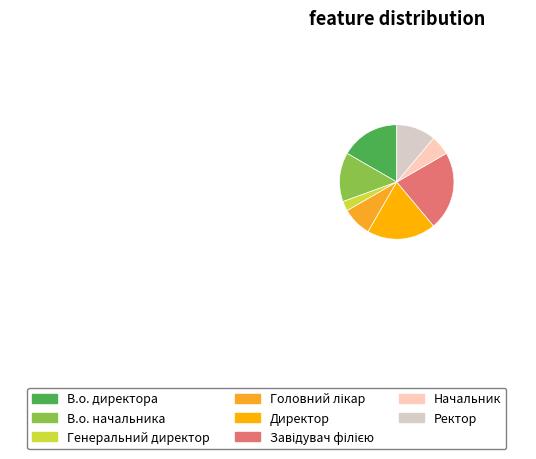

What percentage is NOT represented by В.о. директора?

83.3%